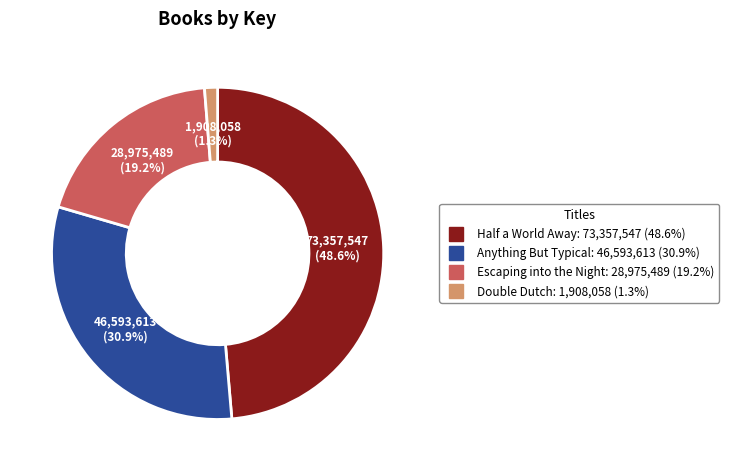

Which category has the smallest portion of the pie?

Double Dutch